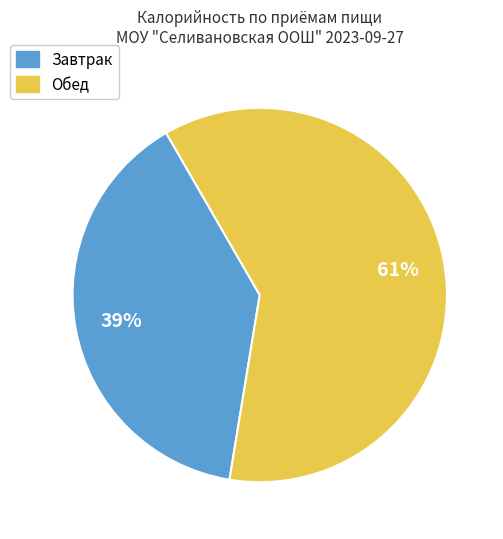

True or false: Обед accounts for 61% of the total.

True